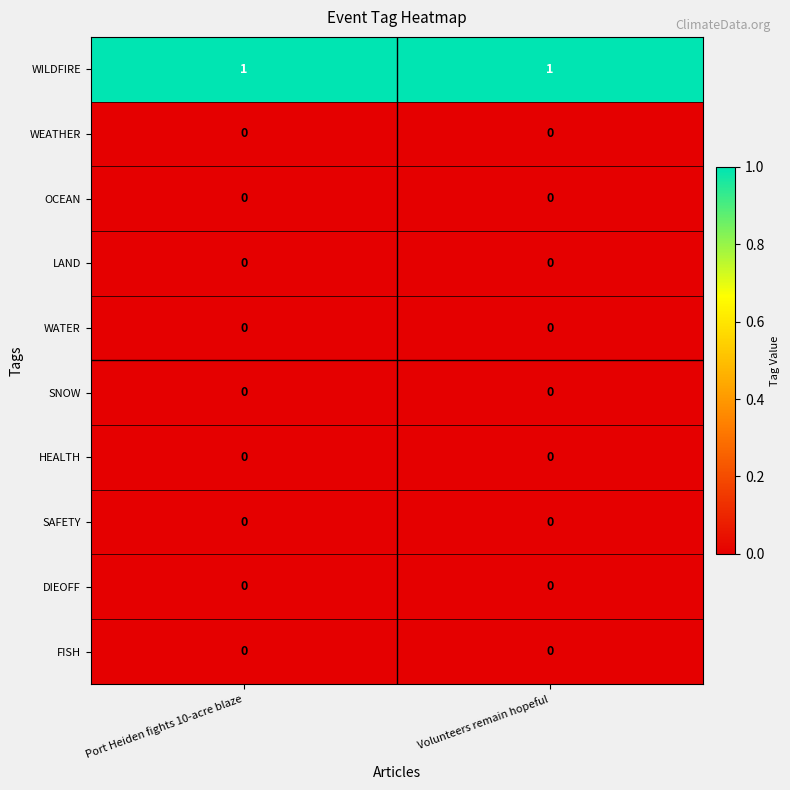

Is it true that SNOW equals 0 at Port Heiden fights 10-acre blaze?

True